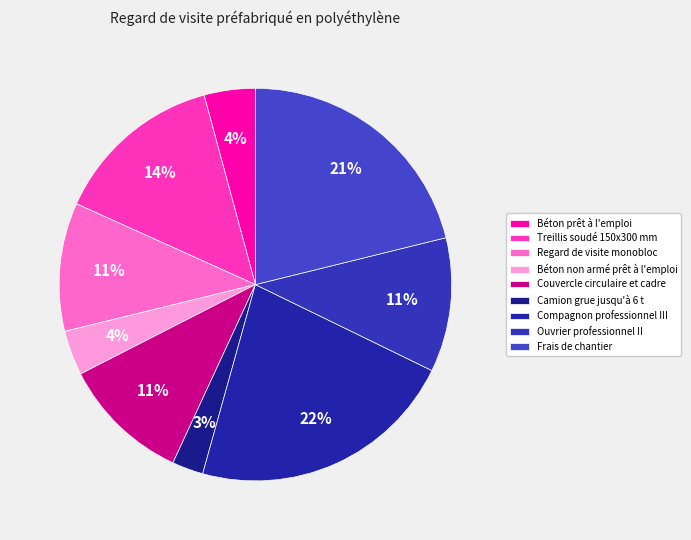

Does Regard de visite monobloc account for over 50% of the chart?

No